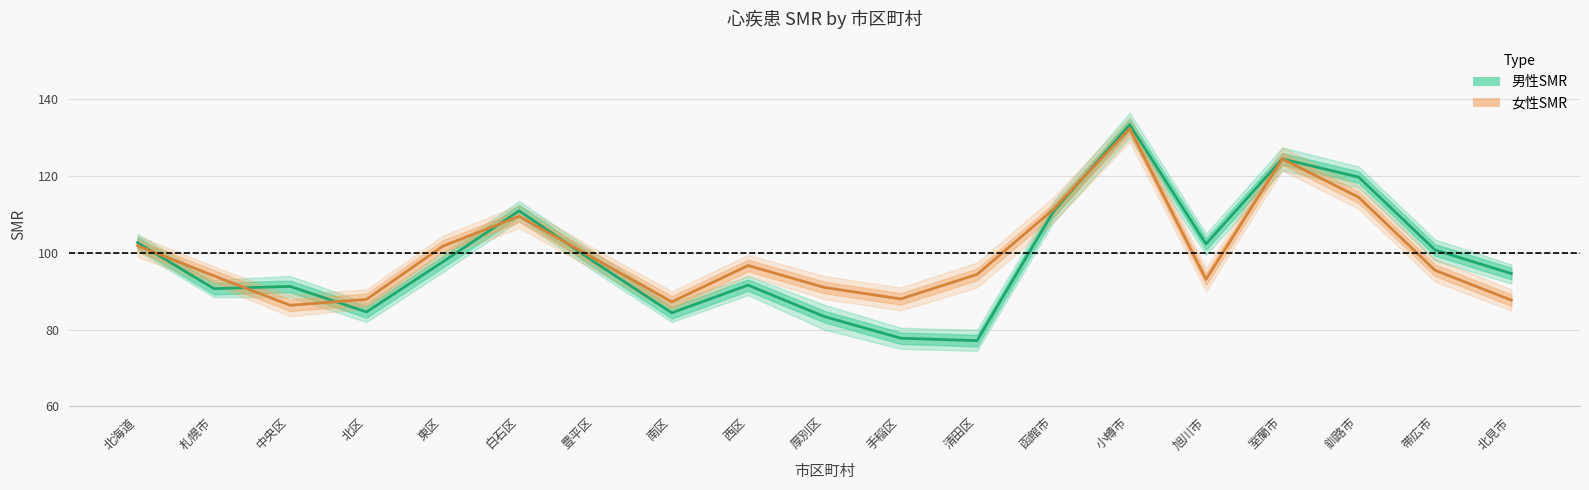

Where is 女性SMR nearest to the value 109?

白石区